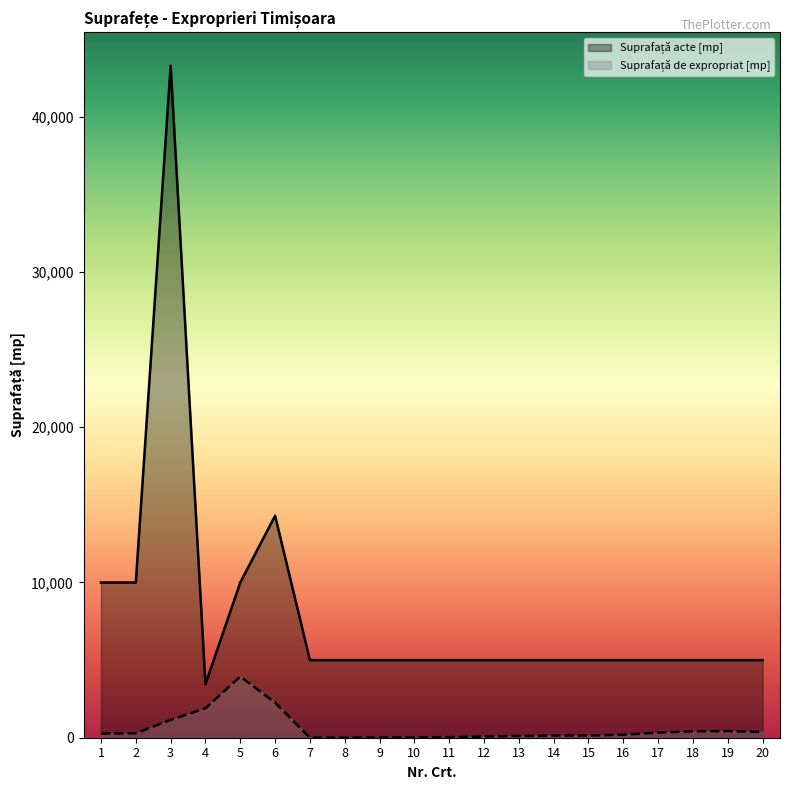

Reading left to right, list all the values displayed in this chart.

Suprafață acte [mp]: 1=10000	2=10000	3=43292	4=3447	5=10000	6=14300	7=5000	8=5000	9=5000	10=5000	11=5000	12=5000	13=5000	14=5000	15=5000	16=5000	17=5000	18=5000	19=5000	20=5000
Suprafață de expropriat [mp]: 1=264	2=284	3=1150	4=1896	5=3941	6=2263	7=1	8=6	9=11	10=21	11=39	12=76	13=114	14=142	15=142	16=191	17=331	18=416	19=430	20=371